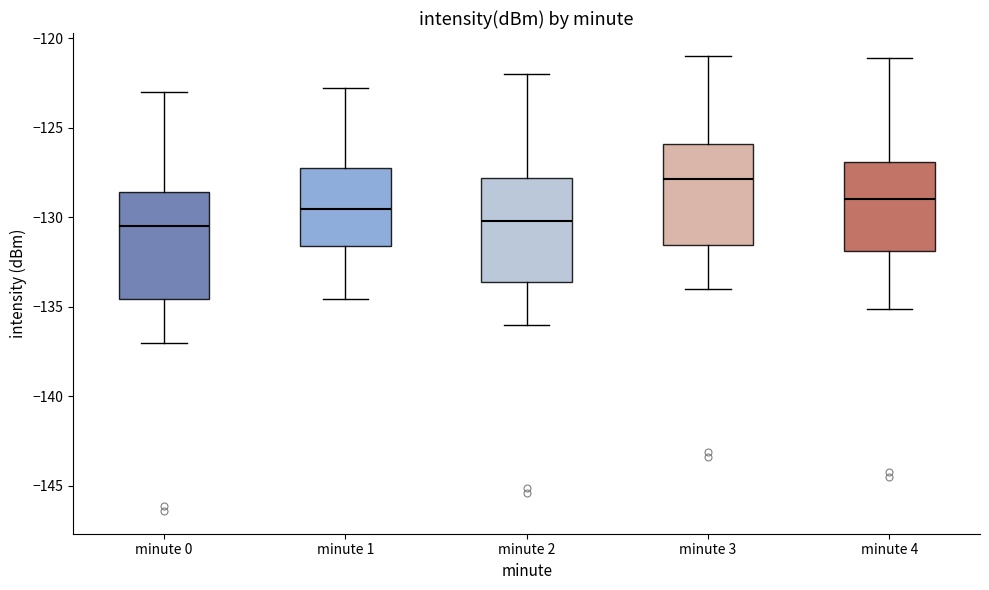

Reading left to right, read every box against the y-axis: the position of its median line, the range the box covers, and the ends of its whiskers. The values are not printed on the chart, so give them approximately, as read against the axis.

minute 0: median -130.5, box -134.5 to -128.5, whiskers -137.0 to -123.0
minute 1: median -129.5, box -131.5 to -127.0, whiskers -134.5 to -122.5
minute 2: median -130.0, box -133.5 to -128.0, whiskers -136.0 to -122.0
minute 3: median -128.0, box -131.5 to -126.0, whiskers -134.0 to -121.0
minute 4: median -129.0, box -132.0 to -127.0, whiskers -135.0 to -121.0